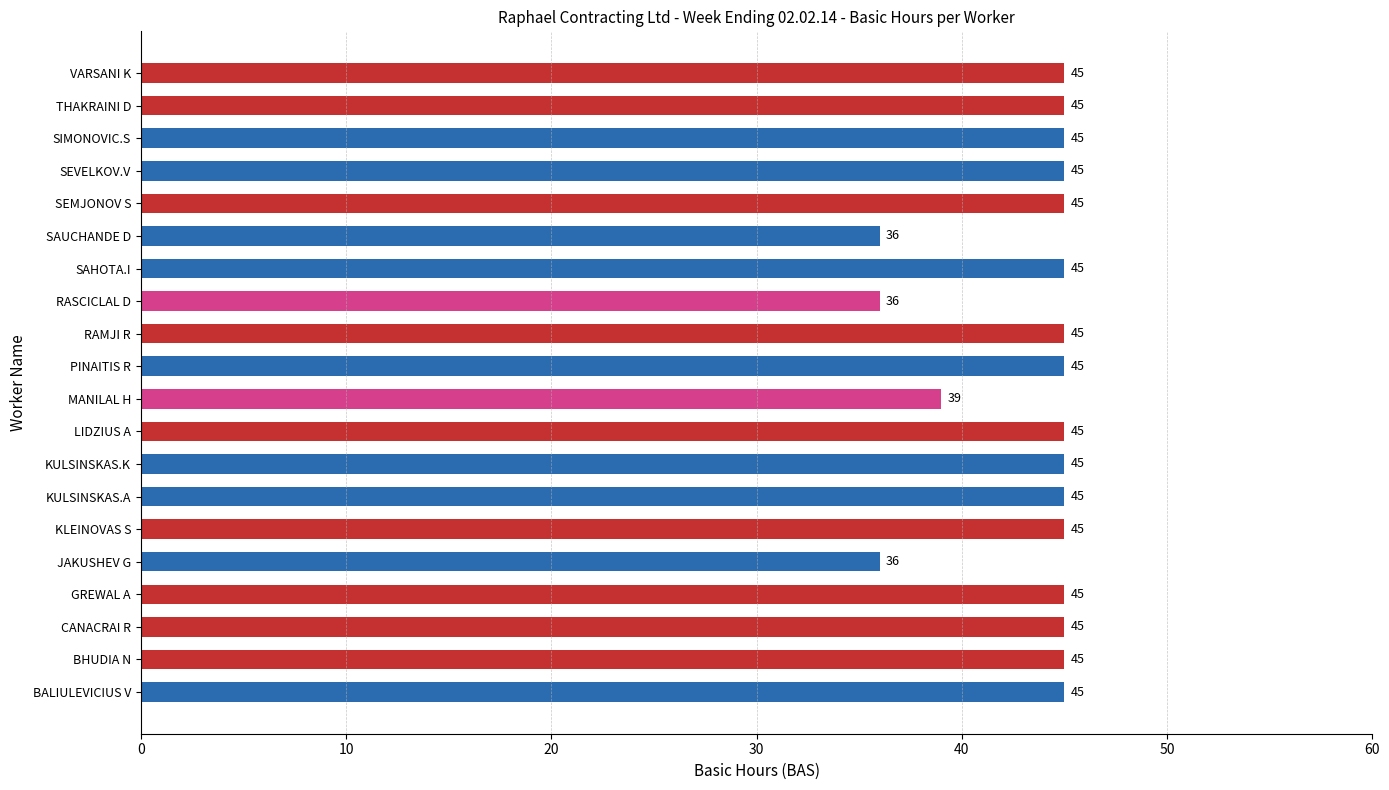

Count the number of data series in this chart.

1